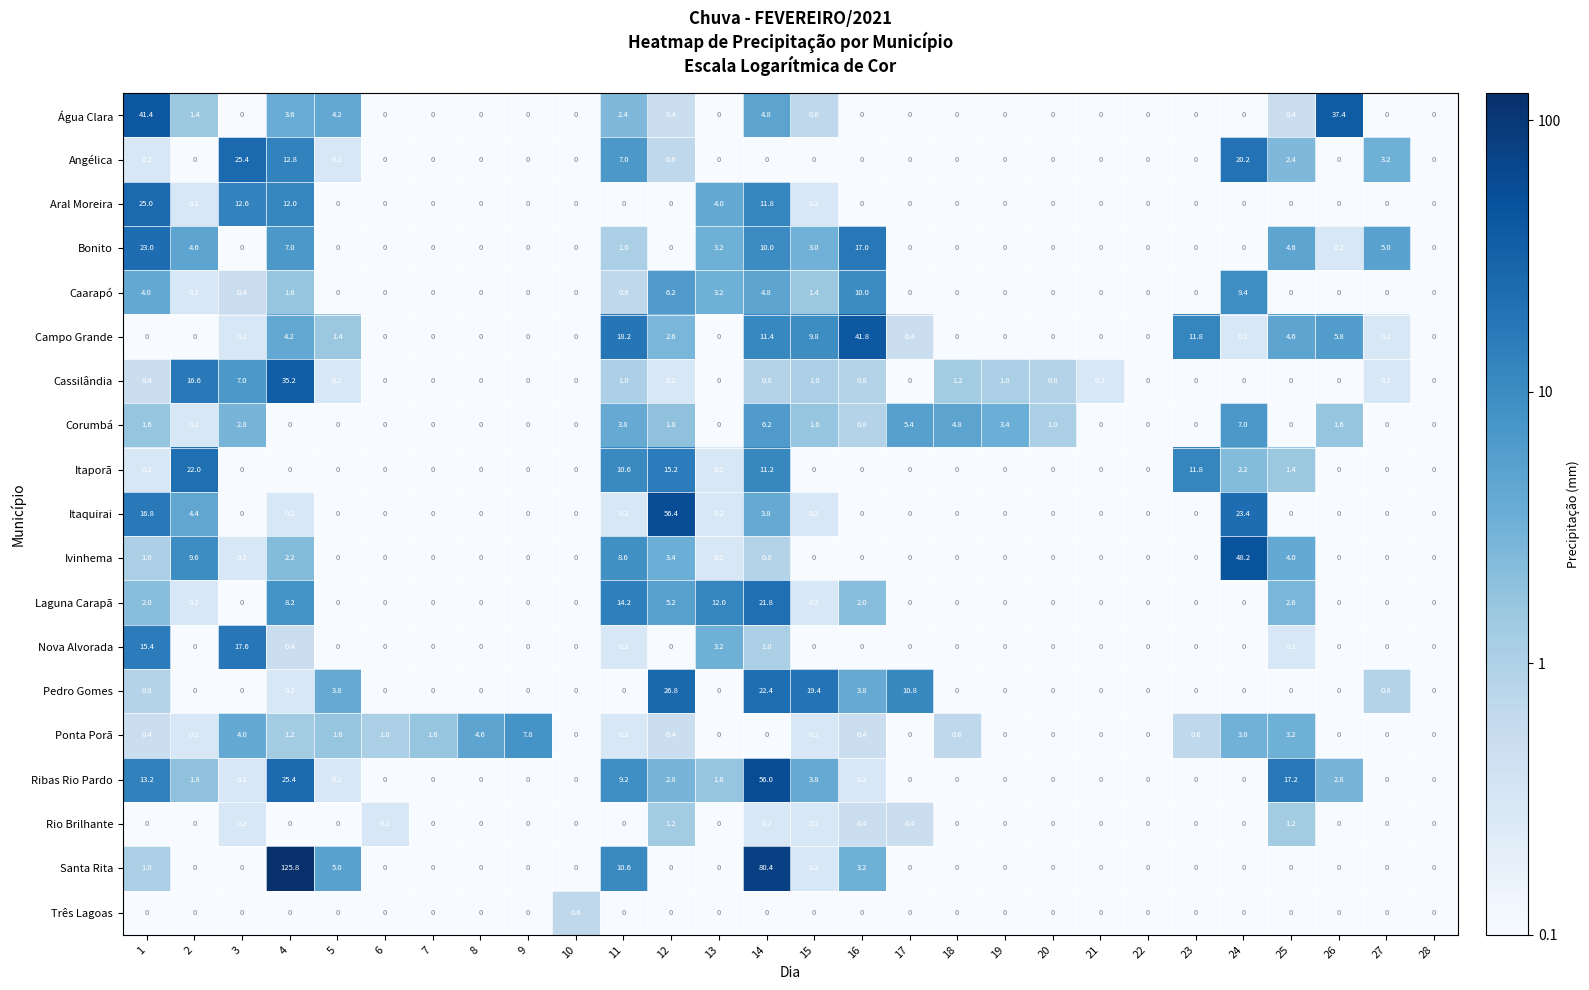

How many series are shown in this chart?

19